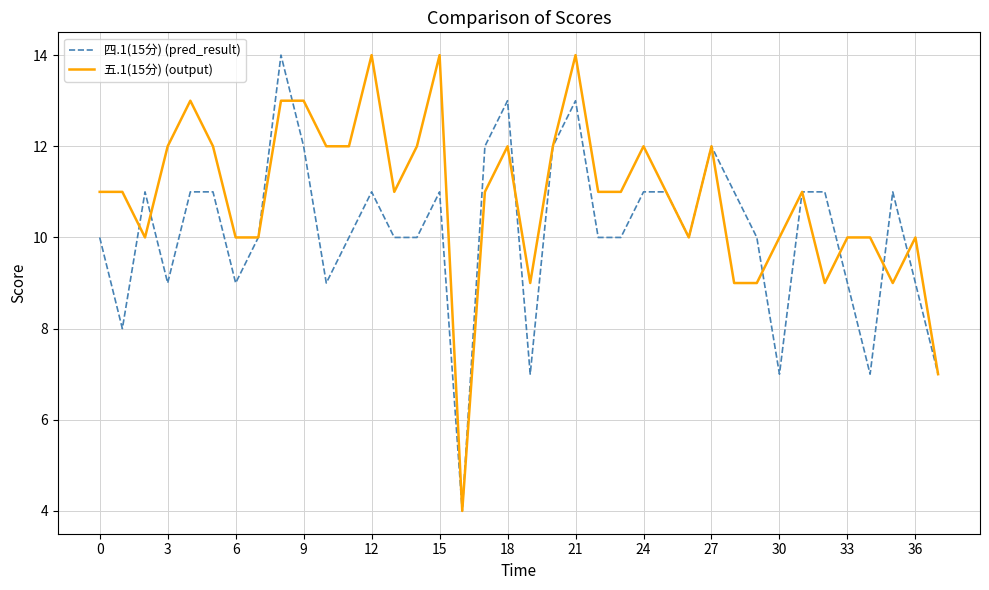

What is the highest value of the 四.1(15分) (pred_result) series?

14